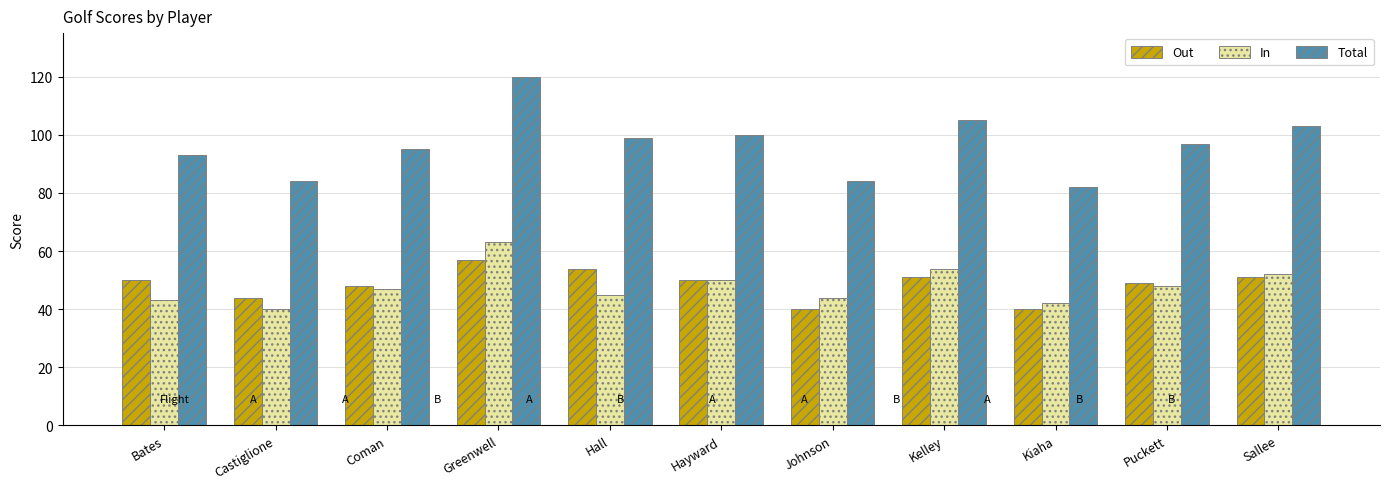

What is the spread (max minus min) of values at Puckett?

49